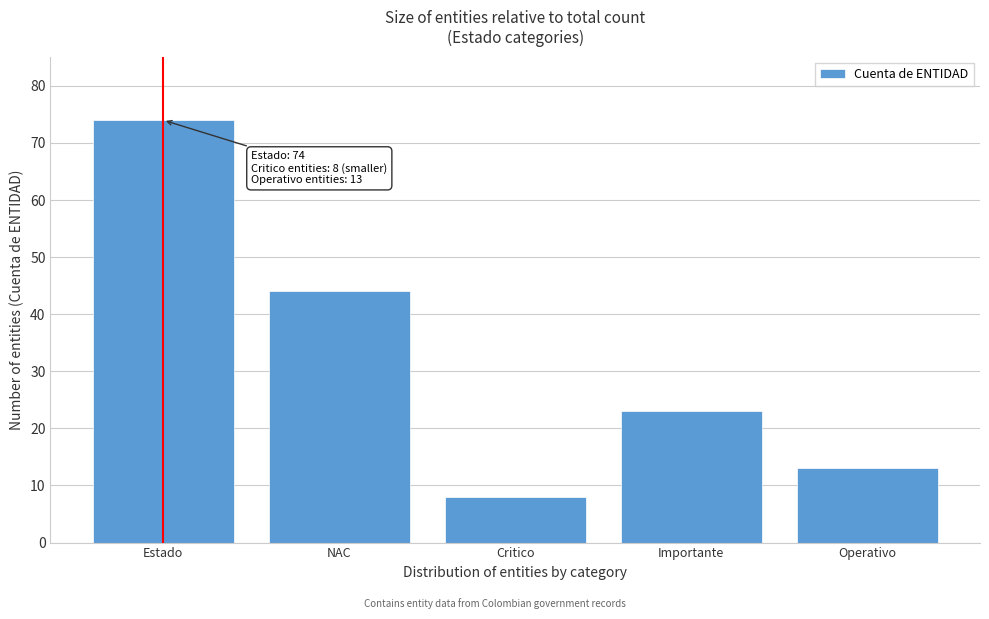

Reading left to right, list all the values displayed in this chart.

Estado=74	NAC=44	Critico=8	Importante=23	Operativo=13